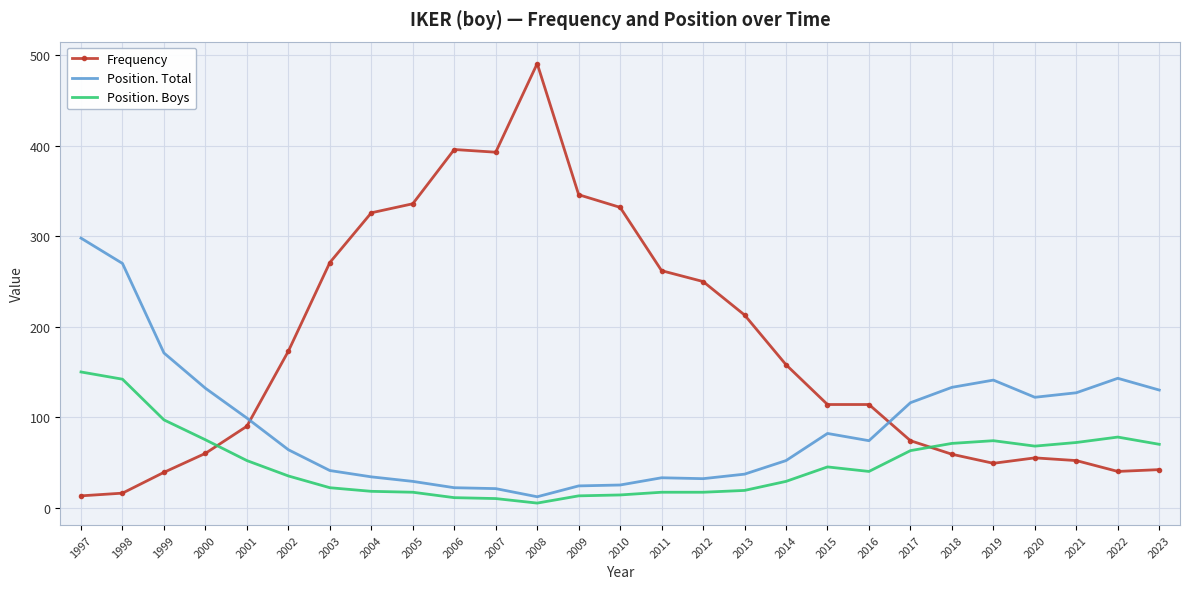

True or false: Position. Boys and Position. Total cross at least once.

False